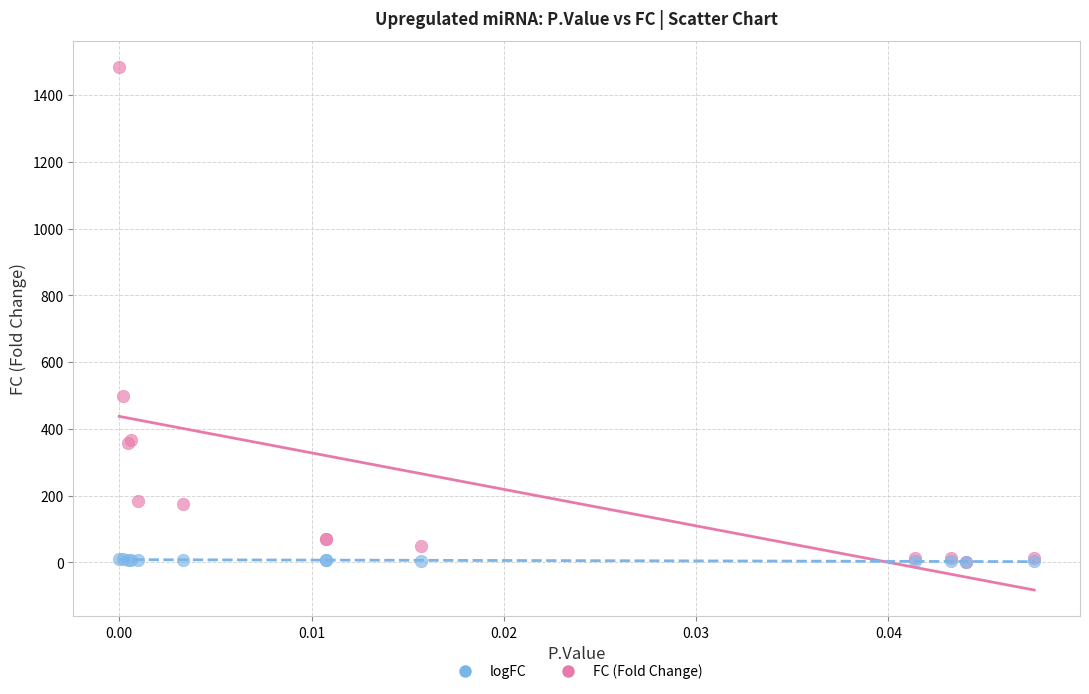

In the FC (Fold Change) series, what Y value is closest to 743?

497.3